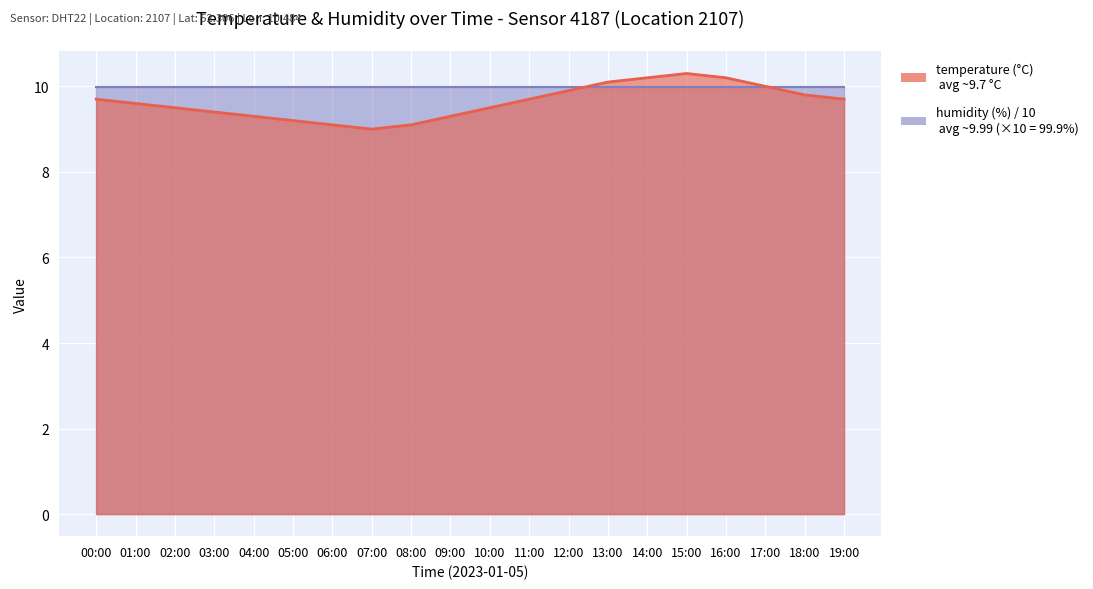

What is the minimum value shown in the chart?

9.0